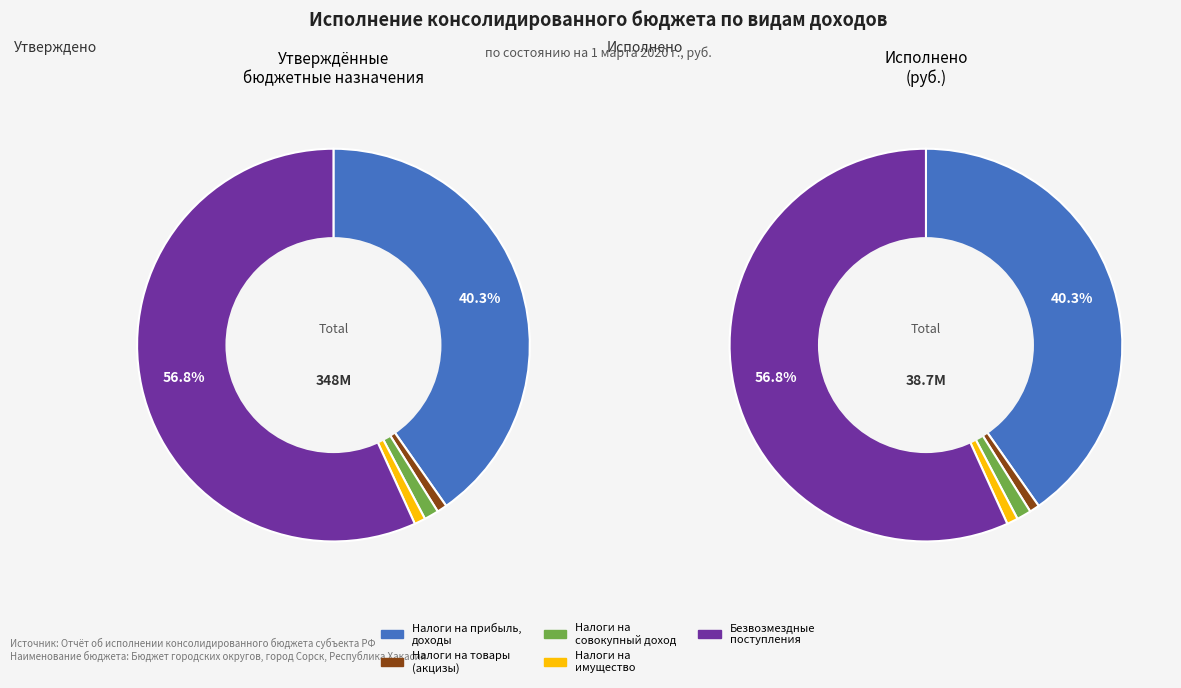

To the nearest percent, what is the average slice percentage?

20%